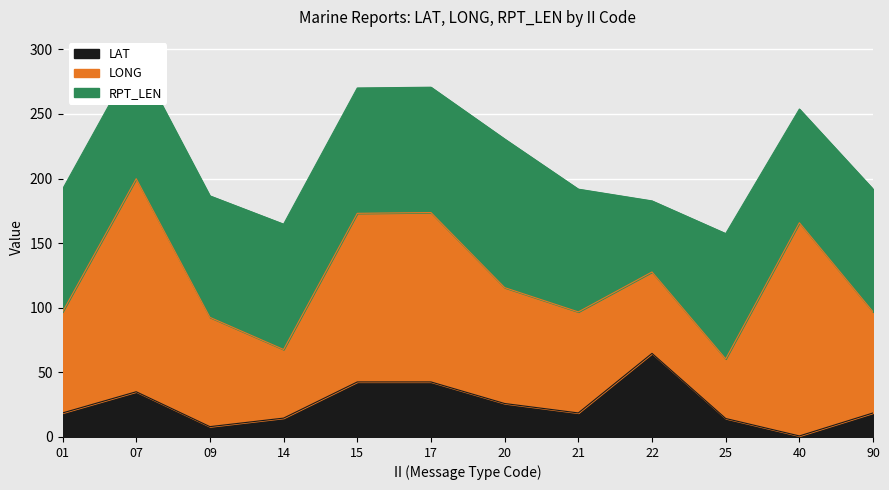

The LONG series shows 63.0 at 22. True or false?

True